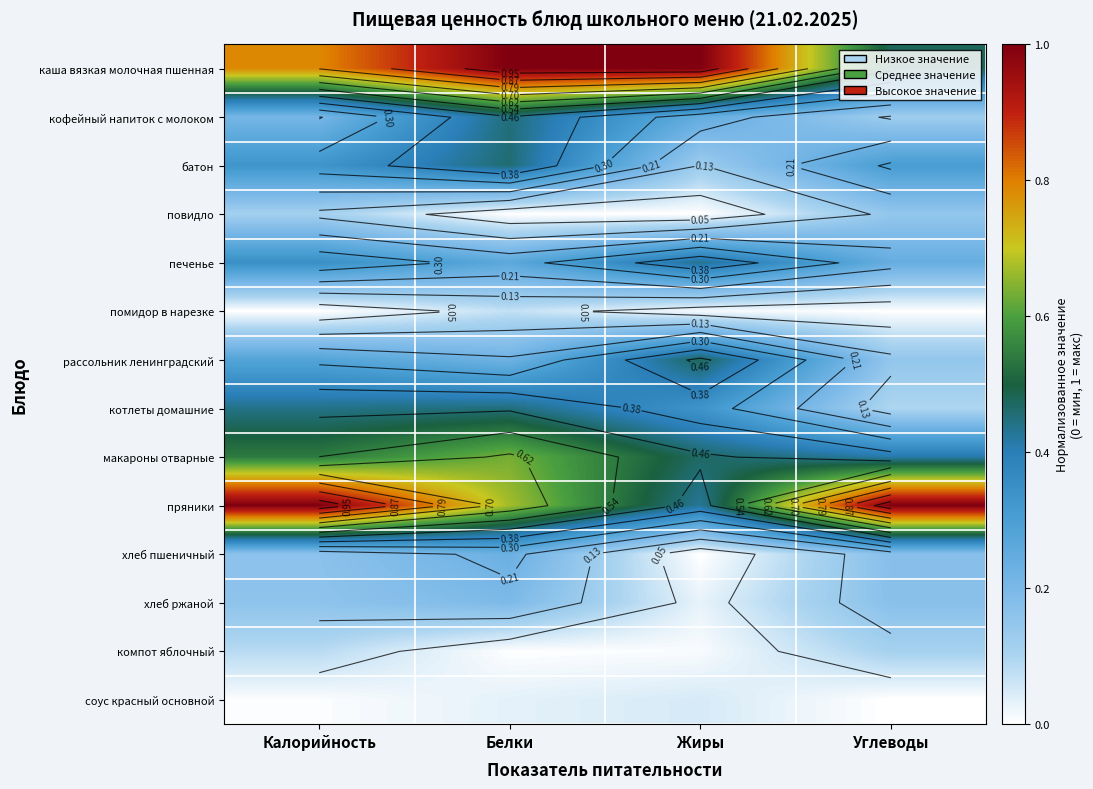

Rank the categories by соус красный основной value from highest to lowest.

Жиры, Белки, Калорийность, Углеводы